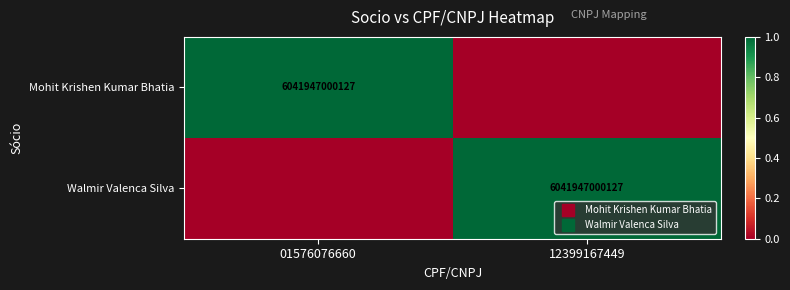

What is the difference between the maximum and minimum values in the Walmir Valenca Silva series?

1